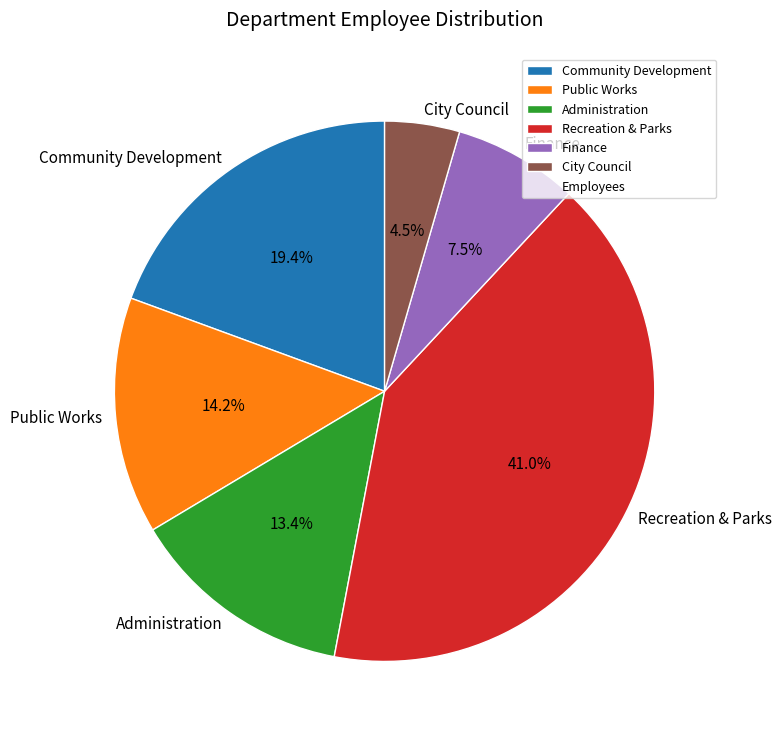

Between Administration and Finance, which is larger?

Administration